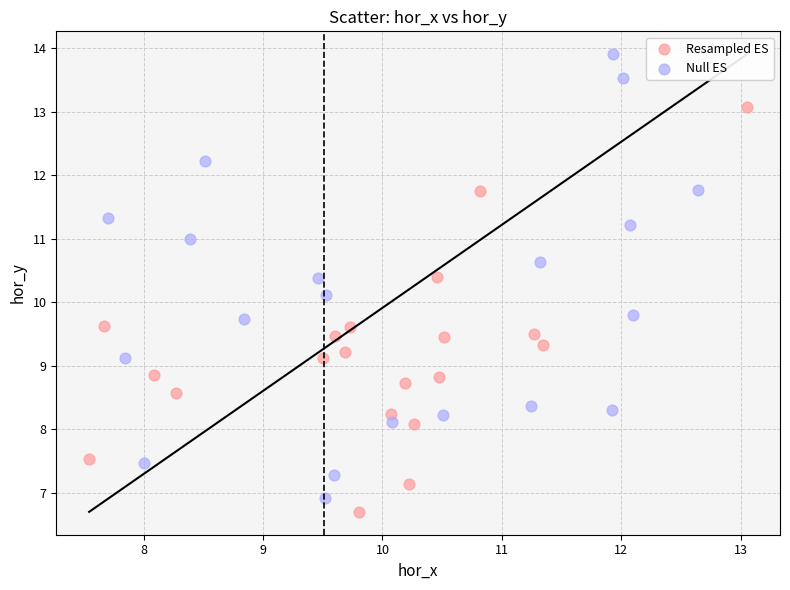

What are all the series names shown in the legend?

Resampled ES, Null ES